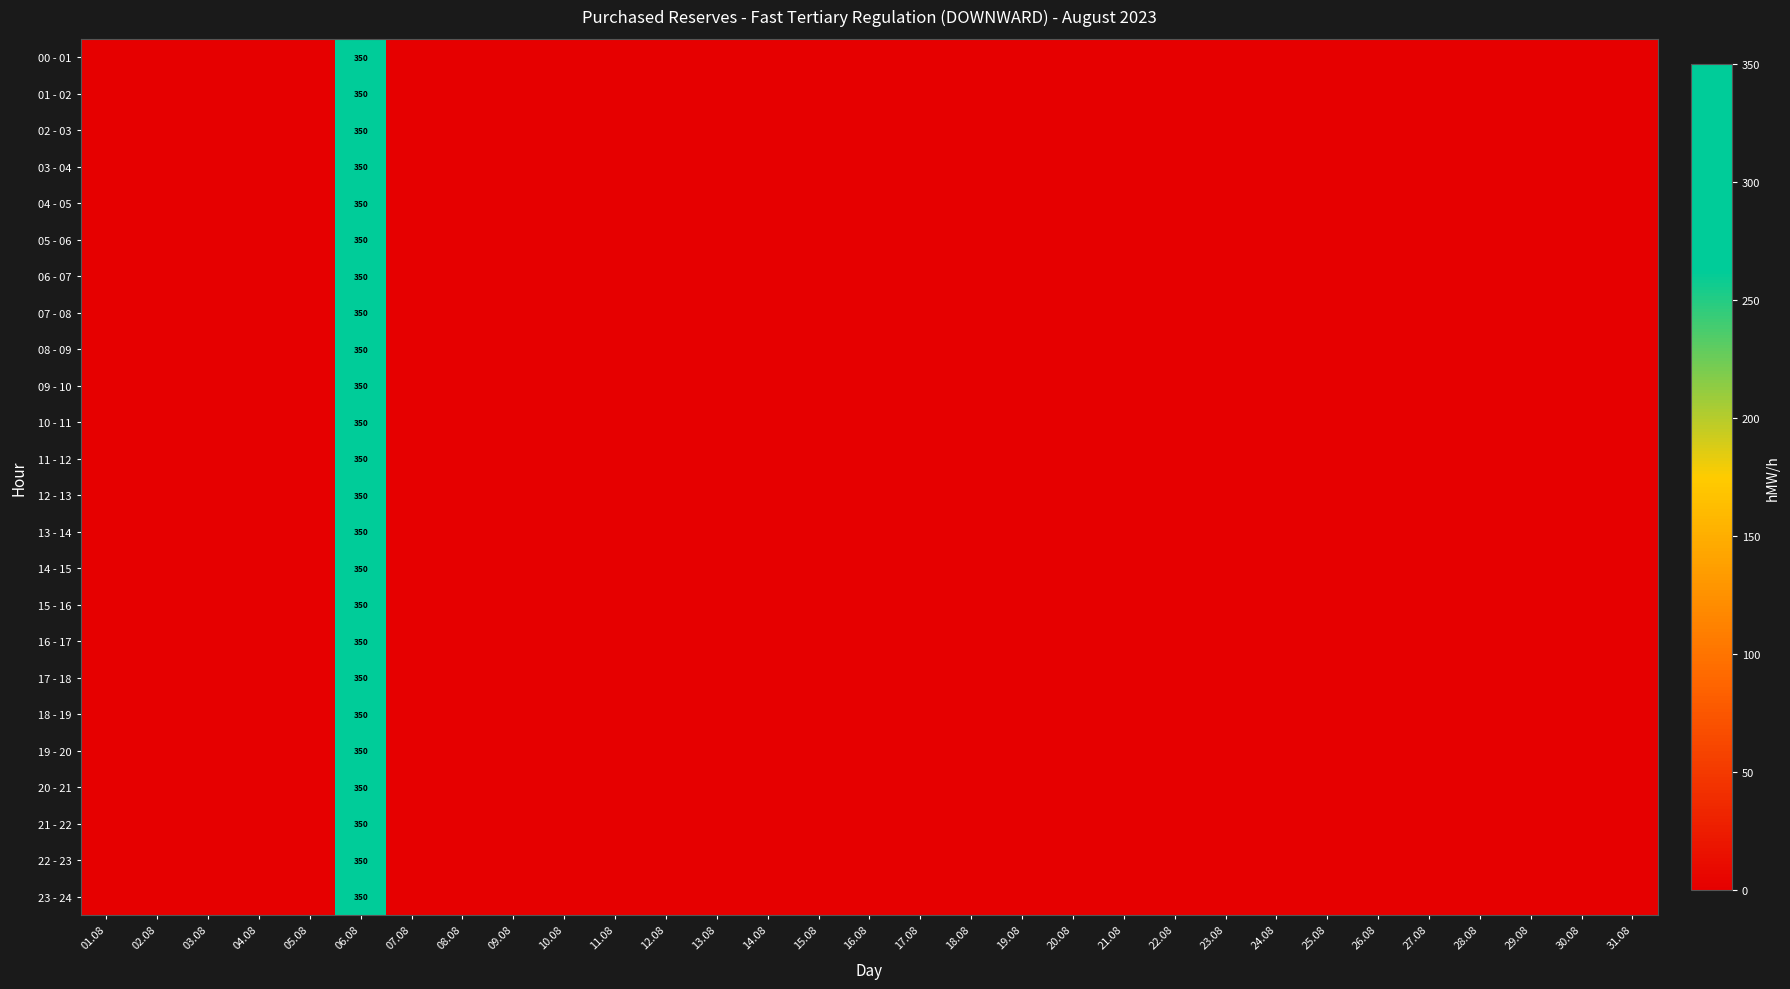

What is the greatest value displayed?

350